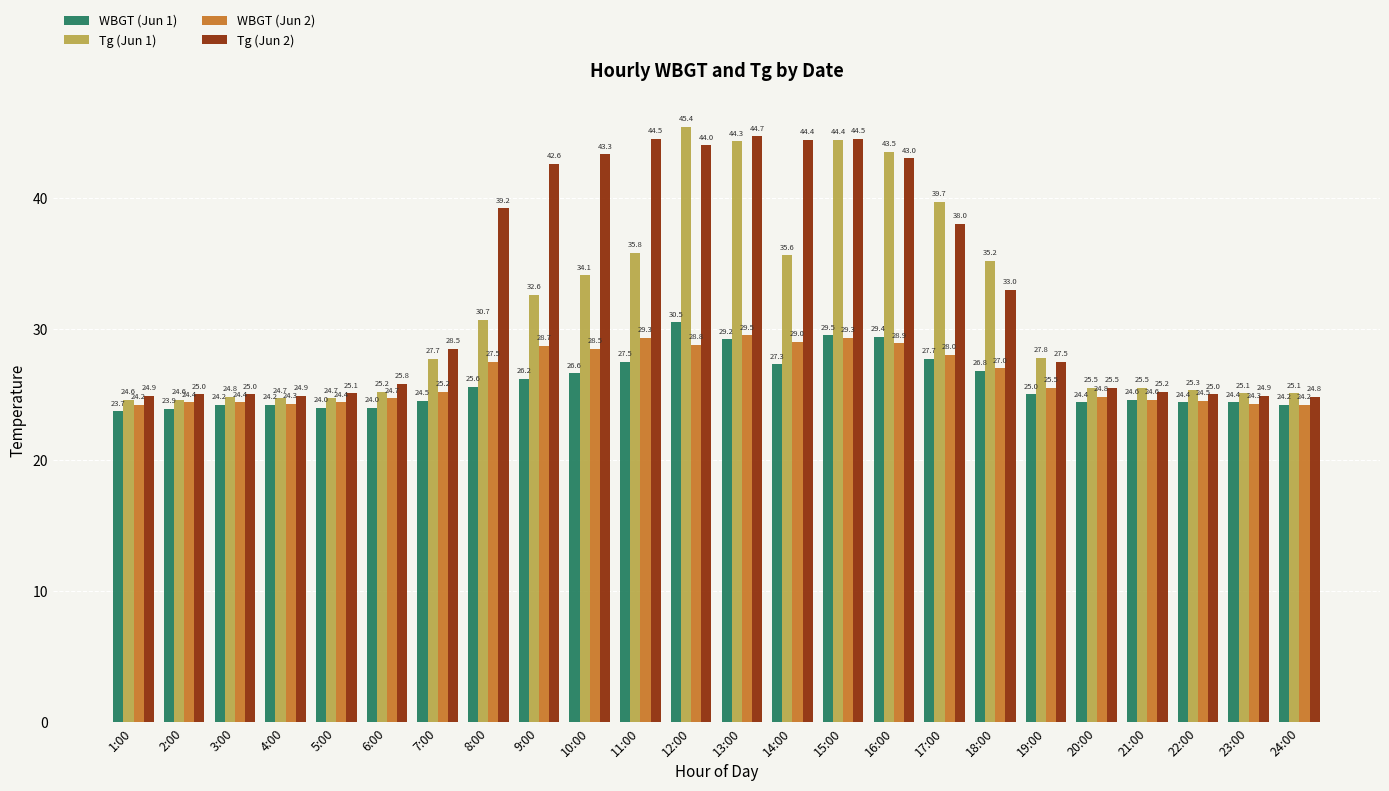

What is the total value across all series at 3:00?

98.4